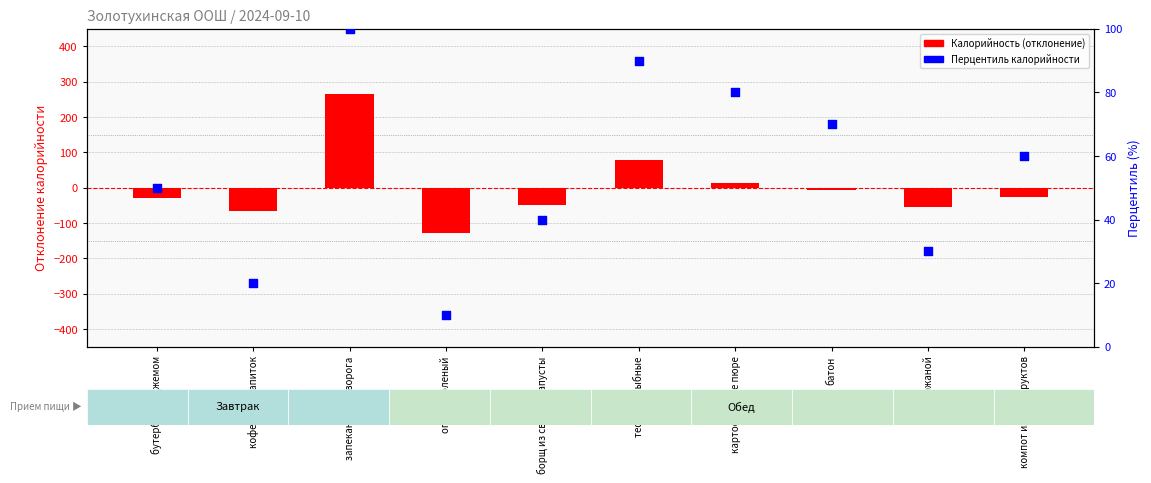

Which series contains the lowest Y value?

Калорийность (отклонение)